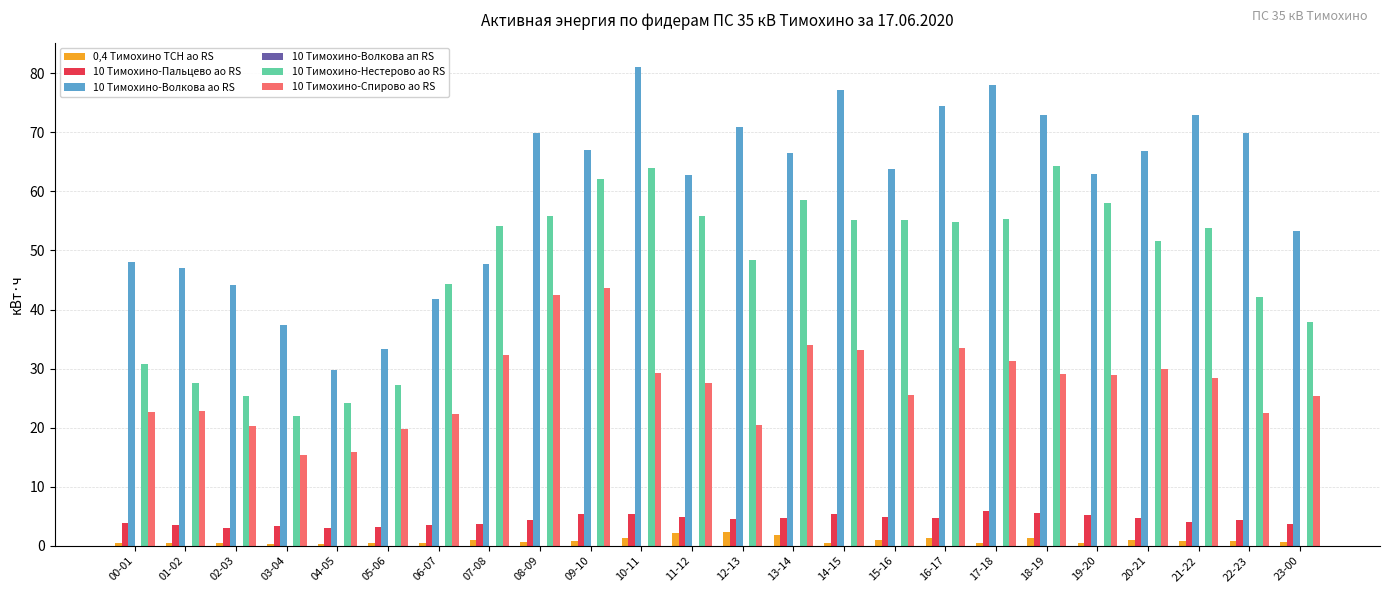

What is the difference between the highest and lowest values at 18-19?

71.5